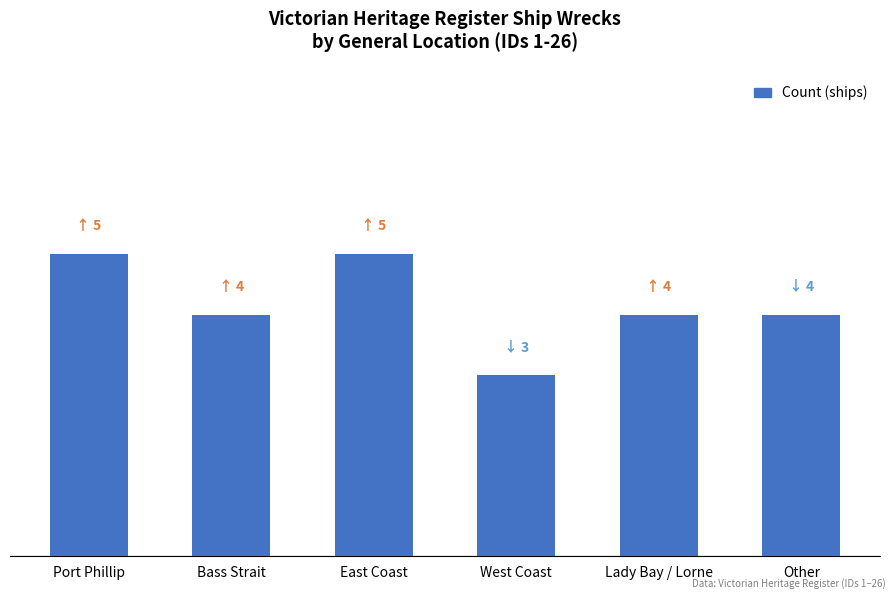

What is the smallest value displayed?

3